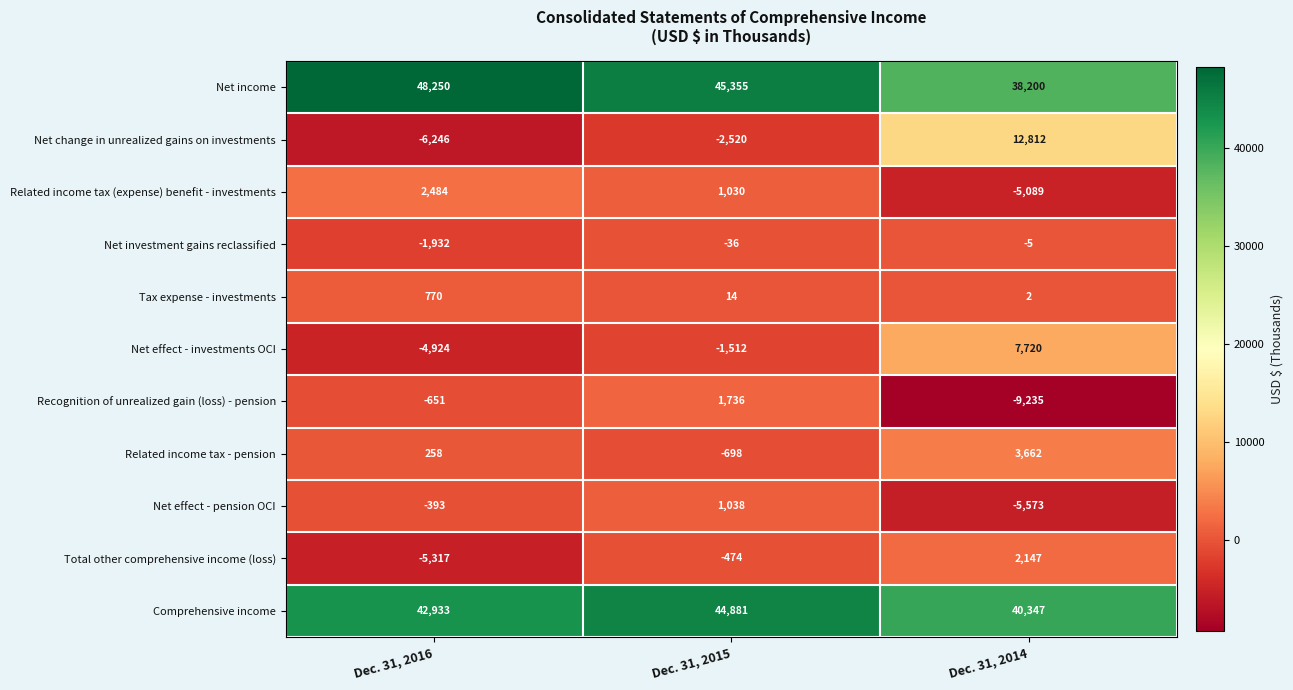

Rank the series at Dec. 31, 2016 from lowest to highest value.

Net change in unrealized gains on investments, Total other comprehensive income (loss), Net effect - investments OCI, Net investment gains reclassified, Recognition of unrealized gain (loss) - pension, Net effect - pension OCI, Related income tax - pension, Tax expense - investments, Related income tax (expense) benefit - investments, Comprehensive income, Net income